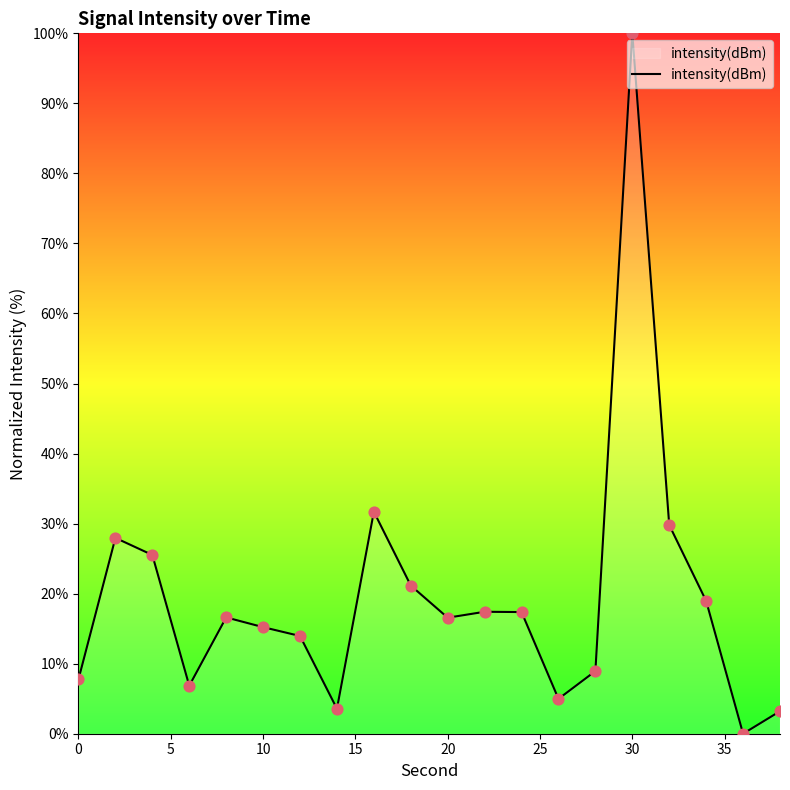

What is the maximum value shown in the chart?

100.0